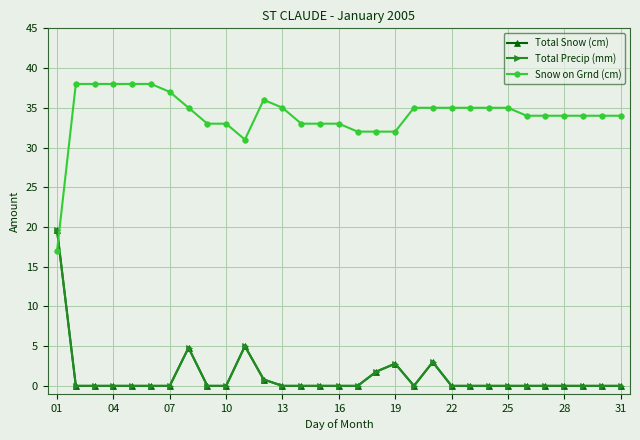

Between which two adjacent categories do Total Precip (mm) and Snow on Grnd (cm) first intersect?

01 and 04